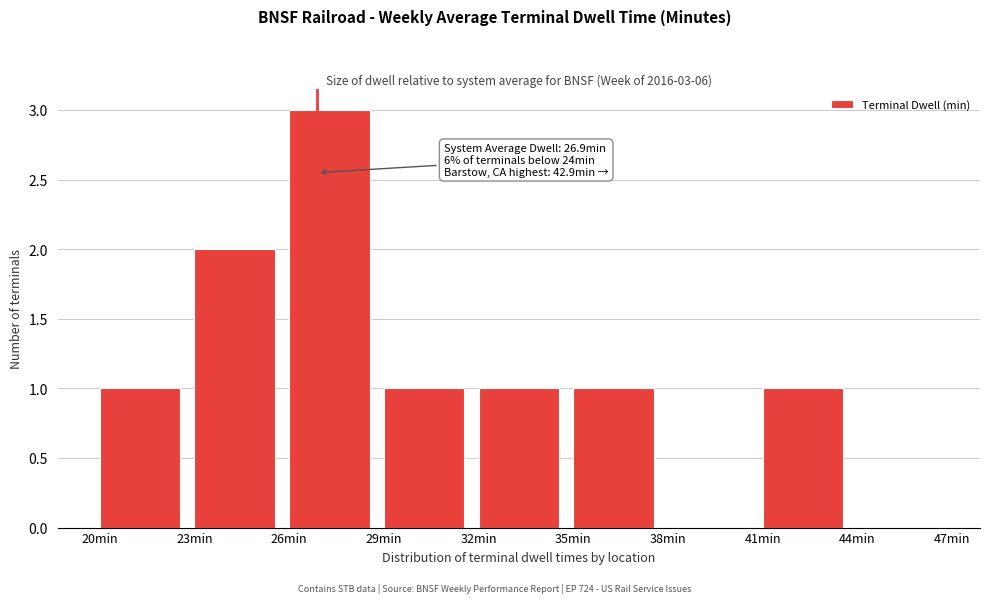

Which range on the x-axis has the tallest bar?

26 to 29